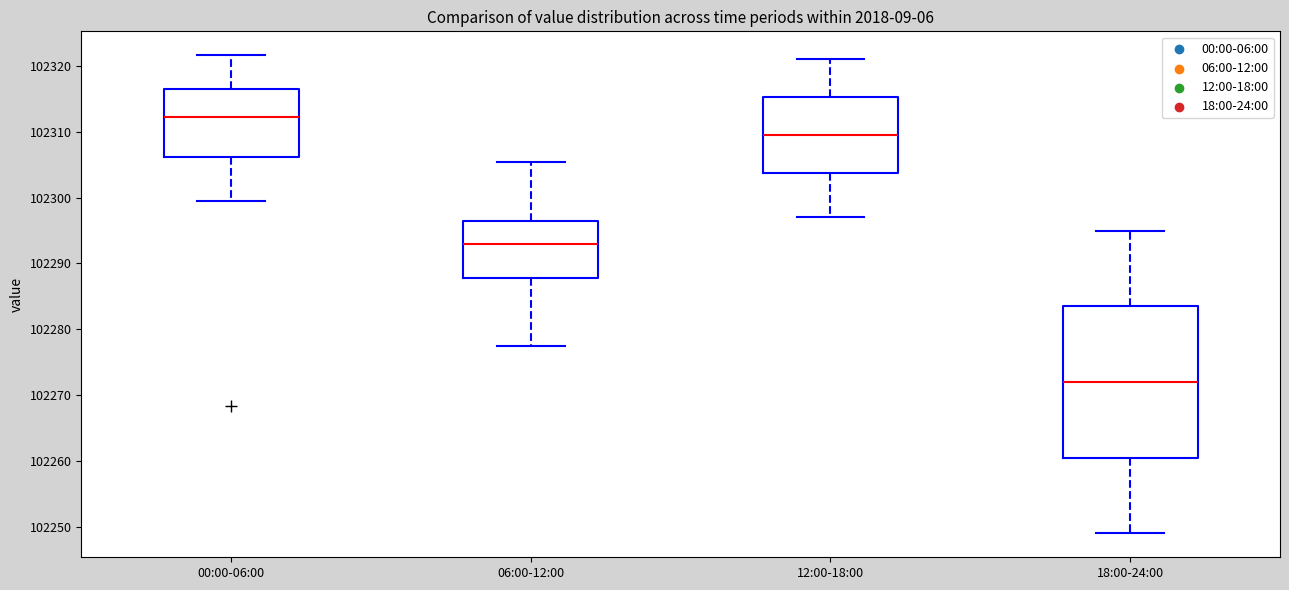

Reading left to right, read every box against the y-axis: the position of its median line, the range the box covers, and the ends of its whiskers. The values are not printed on the chart, so give them approximately, as read against the axis.

00:00-06:00: median 102312, box 102306 to 102316, whiskers 102300 to 102322
06:00-12:00: median 102293, box 102288 to 102296, whiskers 102278 to 102305
12:00-18:00: median 102310, box 102304 to 102315, whiskers 102297 to 102321
18:00-24:00: median 102272, box 102261 to 102284, whiskers 102249 to 102295